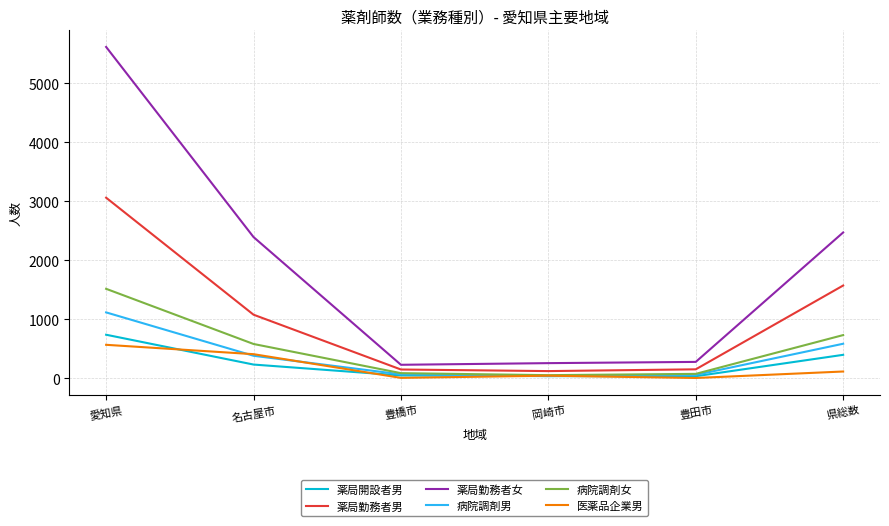

Between 愛知県 and 名古屋市, which series saw the biggest shift?

薬局勤務者女